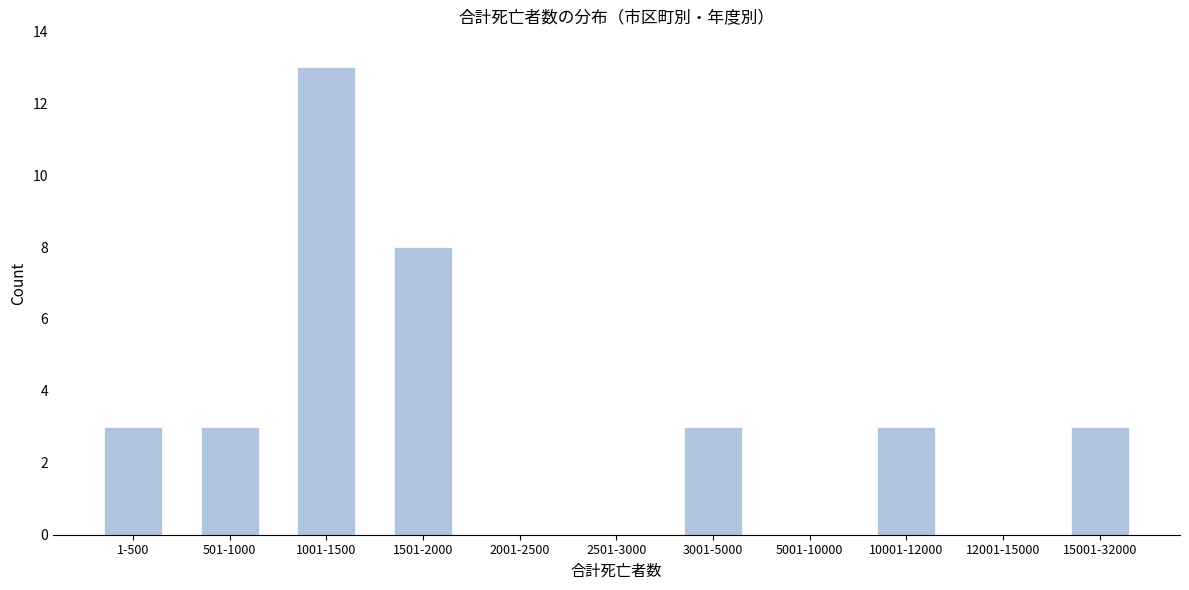

Reading left to right, extract all data points from this chart.

1-500=3	501-1000=3	1001-1500=13	1501-2000=8	2001-2500=0	2501-3000=0	3001-5000=3	5001-10000=0	10001-12000=3	12001-15000=0	15001-32000=3